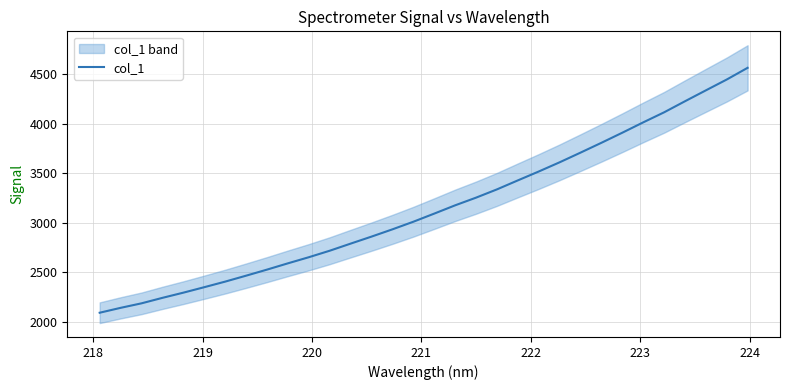

What is the value of the 3rd point from the left?

2185.3